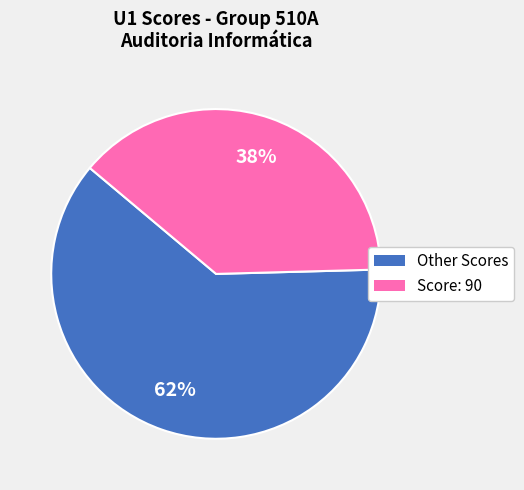

Is it true that Score: 90 is 38% of the pie?

True